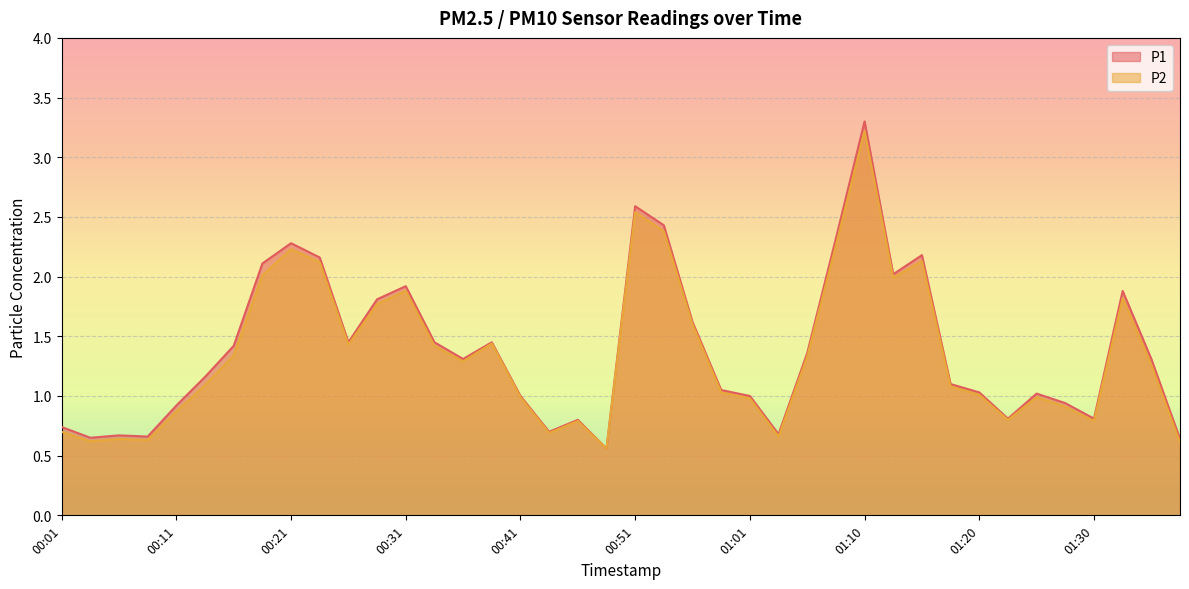

At which label is P1 closest to 1?

00:41